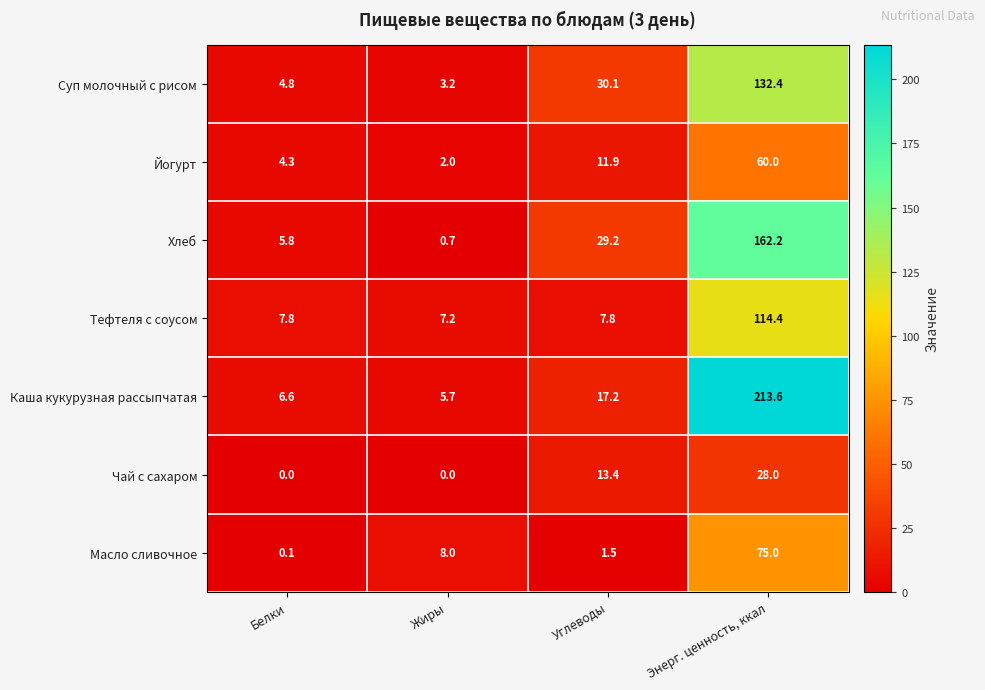

Is the value of Тефтеля с соусом at Белки greater than the value of Суп молочный с рисом at Энерг. ценность, ккал?

No